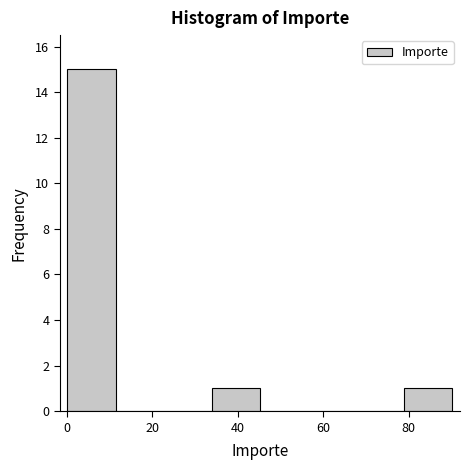

Reading left to right, transcribe this chart: for each bar, give the range it covers on the x-axis and its height. Neither the bar edges nor the heights are printed on the chart, so give them approximately, as read against the axes.

0 to 12: 15
12 to 22: 0
22 to 34: 0
34 to 46: 1
46 to 56: 0
56 to 68: 0
68 to 78: 0
78 to 90: 1